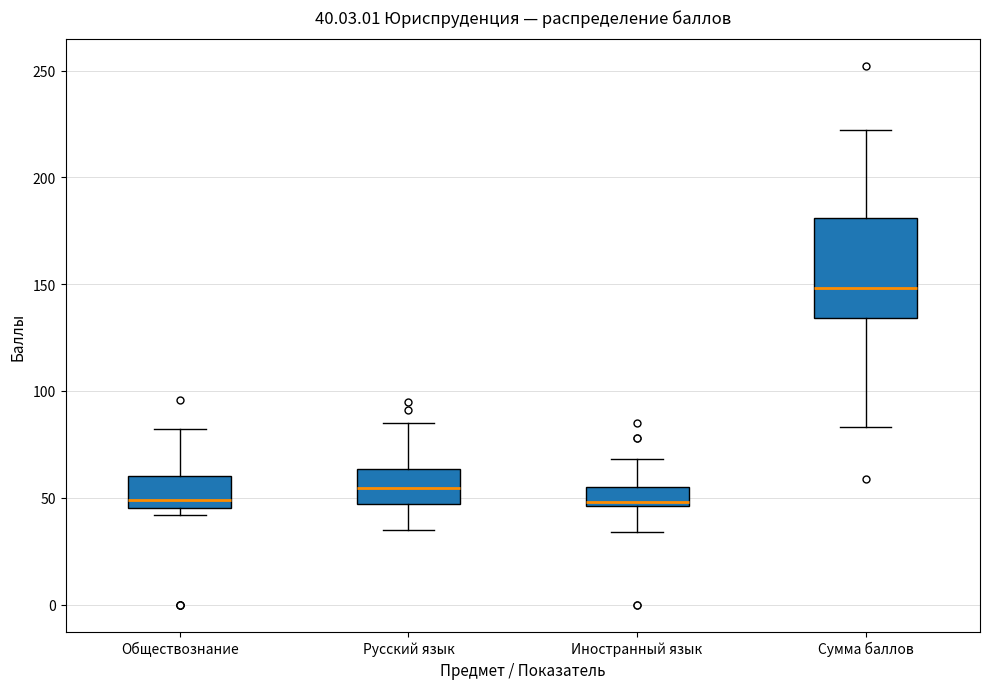

Comparing the boxes themselves (not the whiskers), which one is the tallest?

Сумма баллов